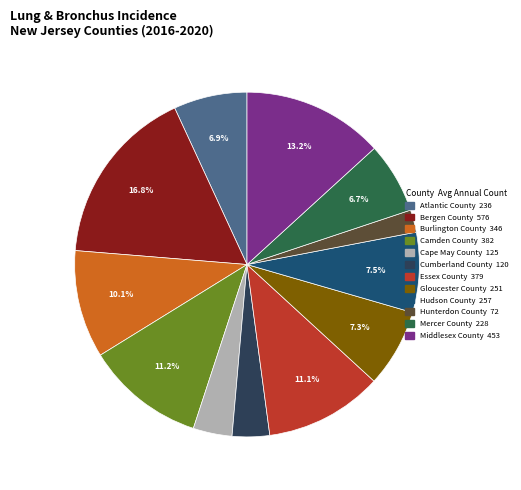

To the nearest percent, what is the combined percentage of Mercer County and Cumberland County?

10%